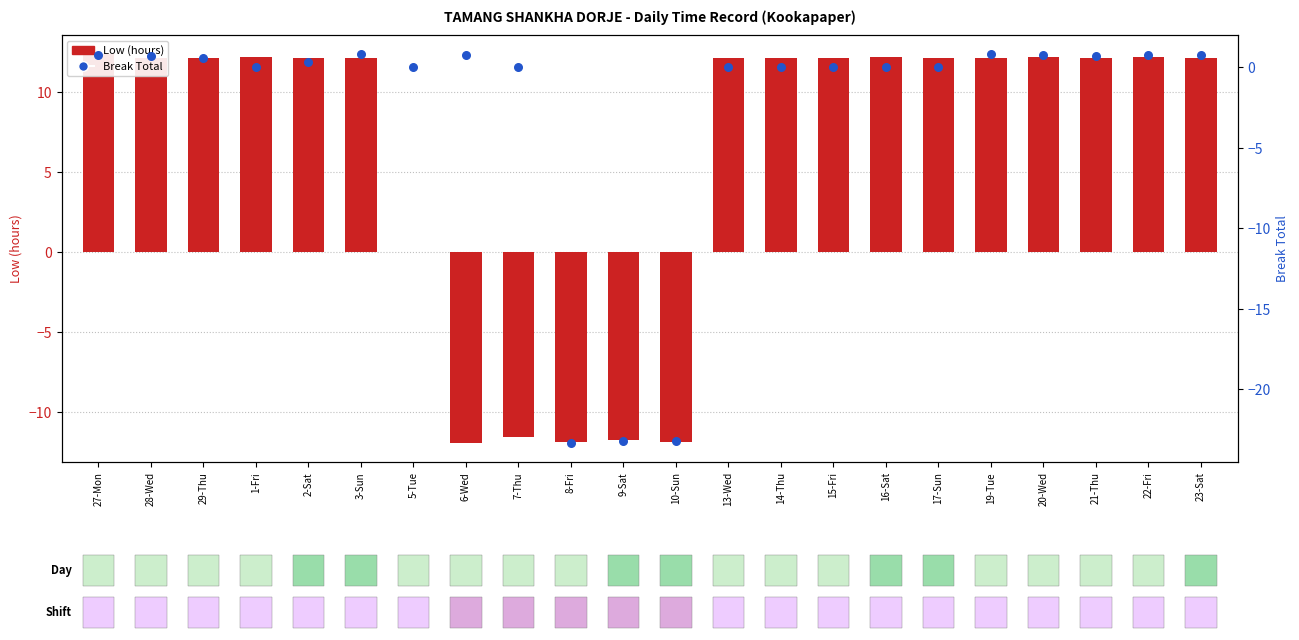

Which series has the largest total across all categories?

Low (hours)